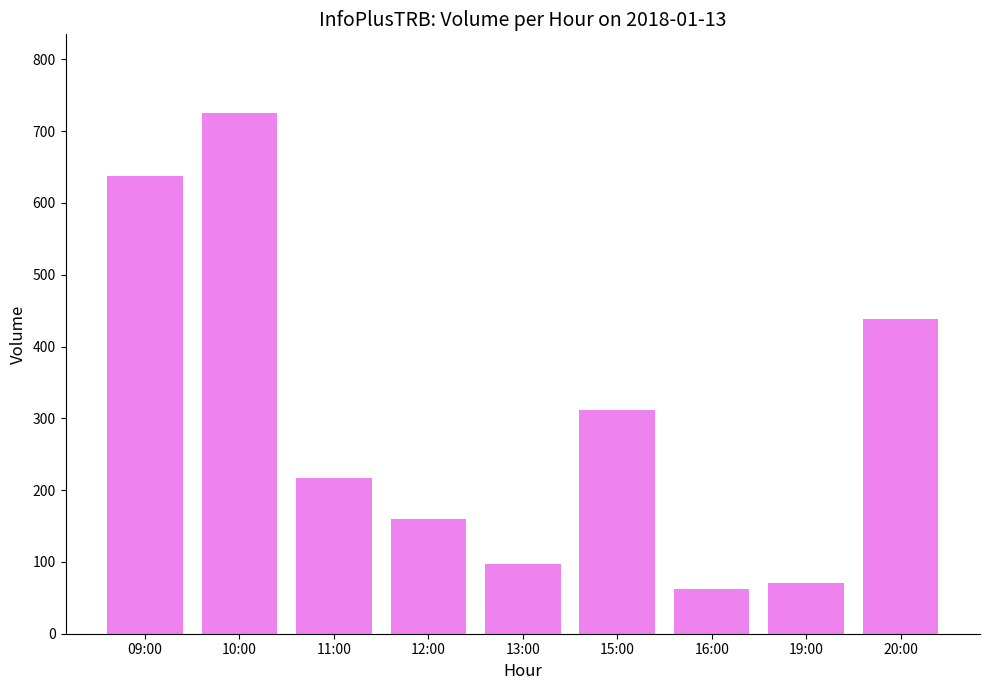

List the labels in order of value, smallest first.

16:00, 19:00, 13:00, 12:00, 11:00, 15:00, 20:00, 09:00, 10:00